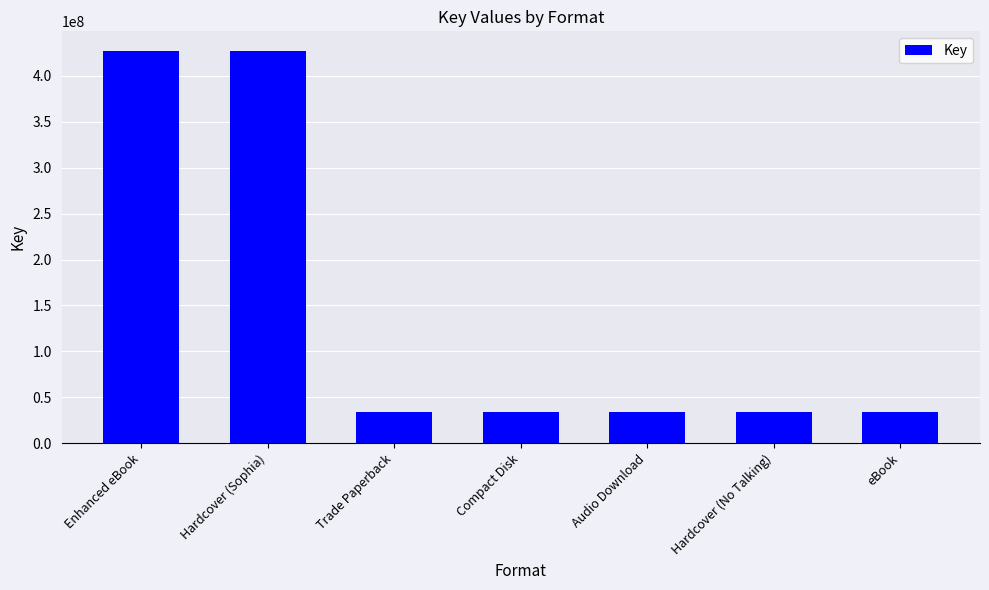

What is the sum of the values at Compact Disk and Hardcover (Sophia)?

460645948